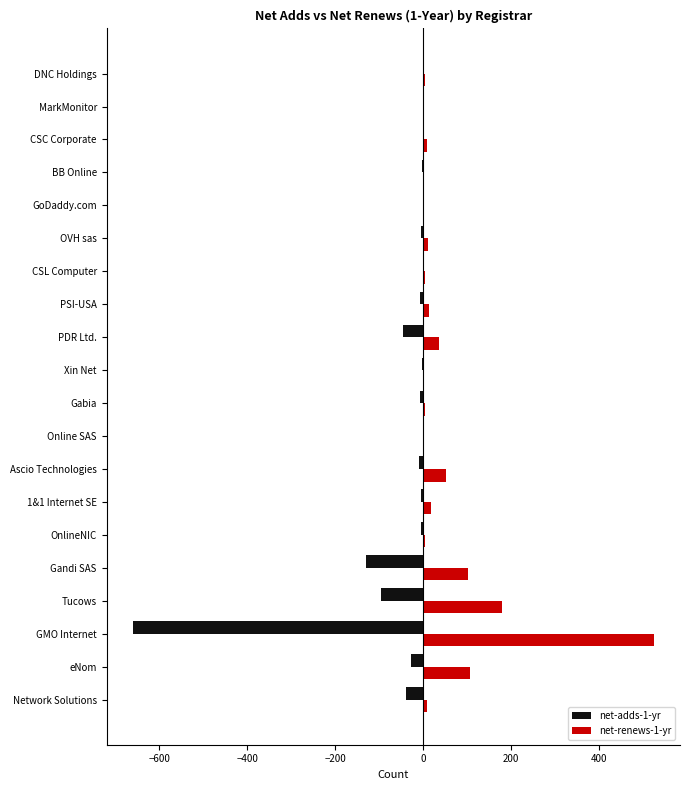

The net-renews-1-yr series shows 36 at PDR Ltd.. True or false?

True